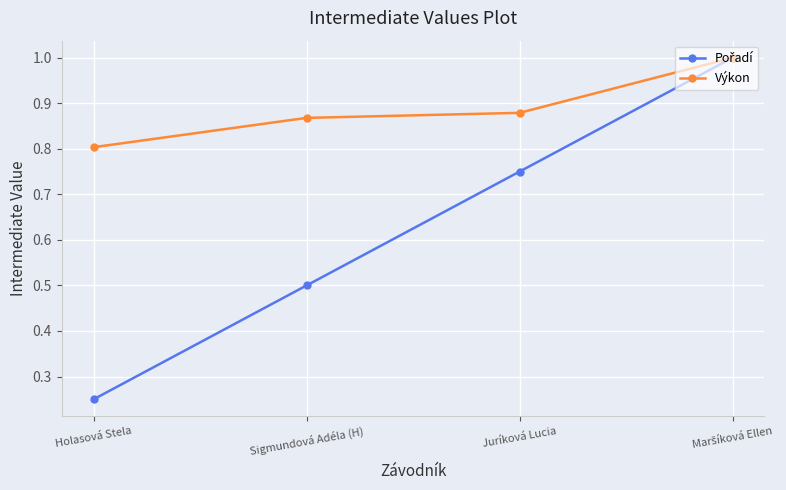

What position from the left is Holasová Stela?

1